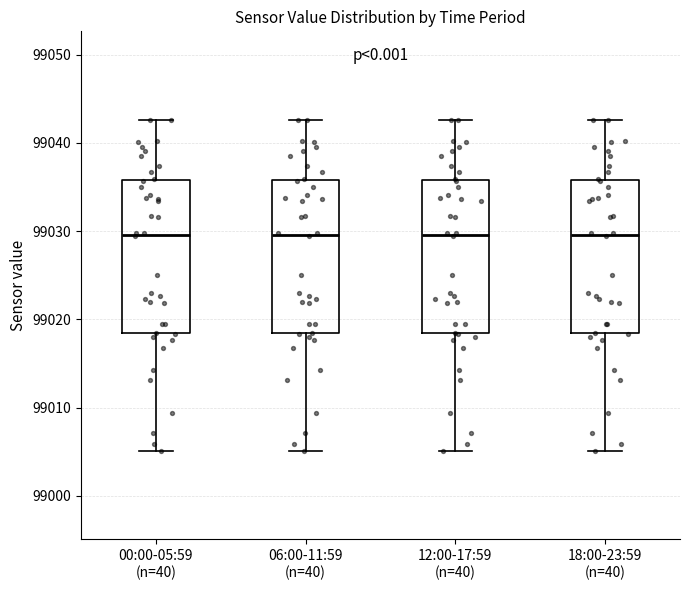

Reading left to right, transcribe this box plot: for each box, give where its median line is, the range the box spans, and where its two whiskers end, as read against the y-axis. The values are not printed on the chart, so give them approximately, as read against the axis.

00:00-05:59 (n=40): median 99030, box 99018 to 99036, whiskers 99005 to 99043
06:00-11:59 (n=40): median 99030, box 99018 to 99036, whiskers 99005 to 99043
12:00-17:59 (n=40): median 99030, box 99018 to 99036, whiskers 99005 to 99043
18:00-23:59 (n=40): median 99030, box 99018 to 99036, whiskers 99005 to 99043